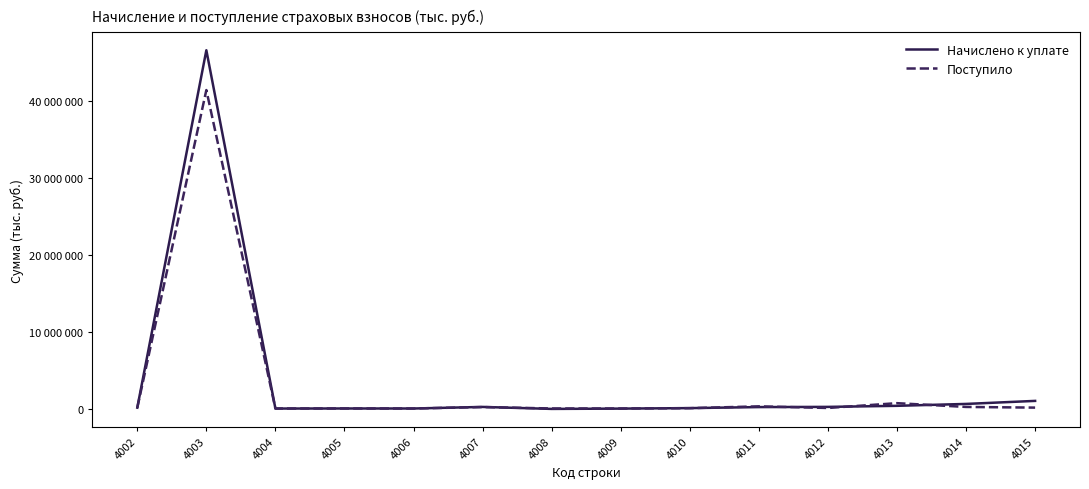

Reading right to left, extract all data points from this chart.

Начислено к уплате: 4015=989578	4014=595285	4013=348863	4012=209981	4011=185076	4010=51063	4009=-13014	4008=-52555	4007=204870	4006=231	4005=3192	4004=-5654	4003=46554022	4002=109916
Поступило: 4015=115616	4014=202874	4013=694501	4012=69622	4011=280451	4010=42693	4009=786	4008=3566	4007=188668	4006=809	4005=4929	4004=944	4003=41379798	4002=96949